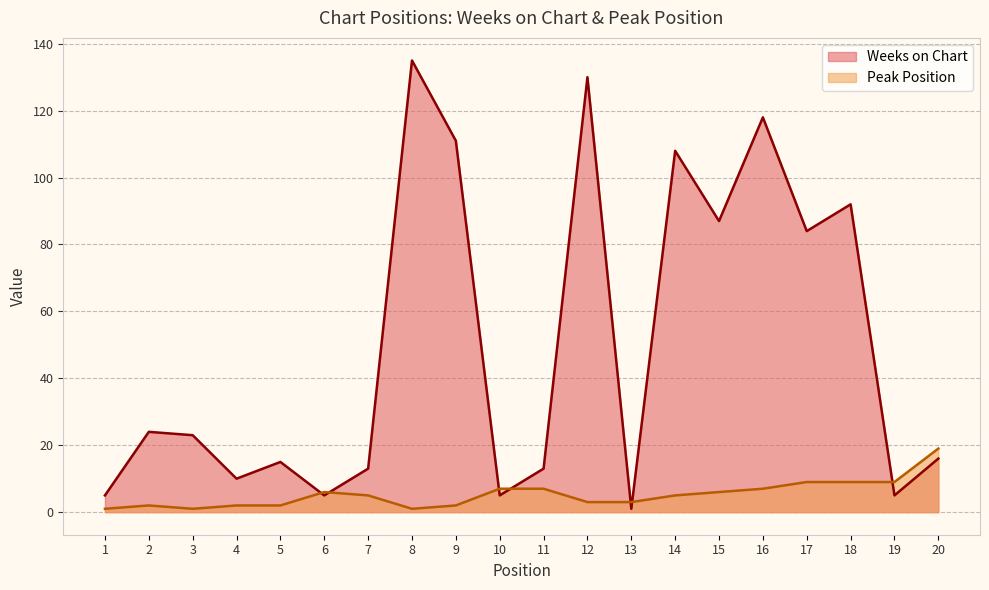

What is the difference between the highest and lowest values at 10?

2